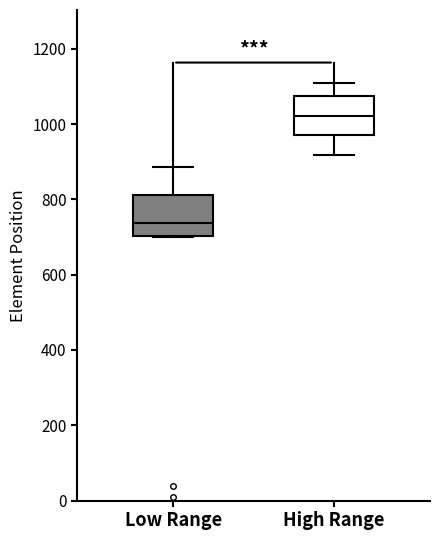

Where does the upper whisker of the box for High Range end on the y-axis? The values are not printed on the chart, so give them approximately, as read against the axis.

1100